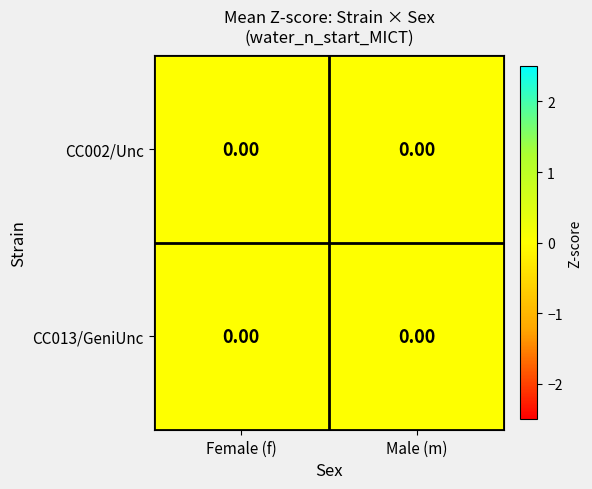

Which label corresponds to the largest value in the chart?

Female (f)